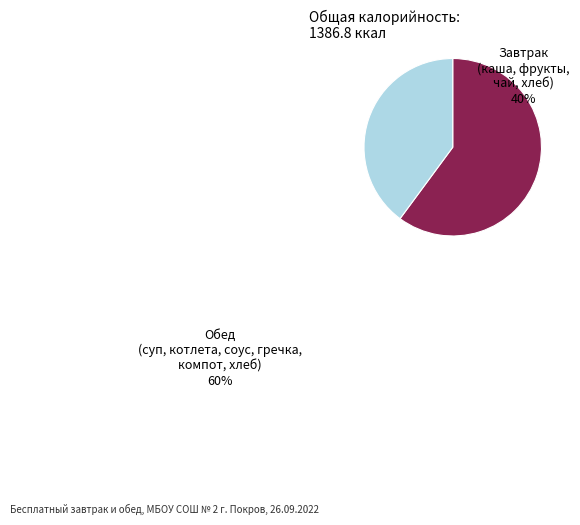

Rank the categories by value from highest to lowest.

Обед (суп, котлета, соус, гречка, компот, хлеб), Завтрак (каша, фрукты, чай, хлеб)